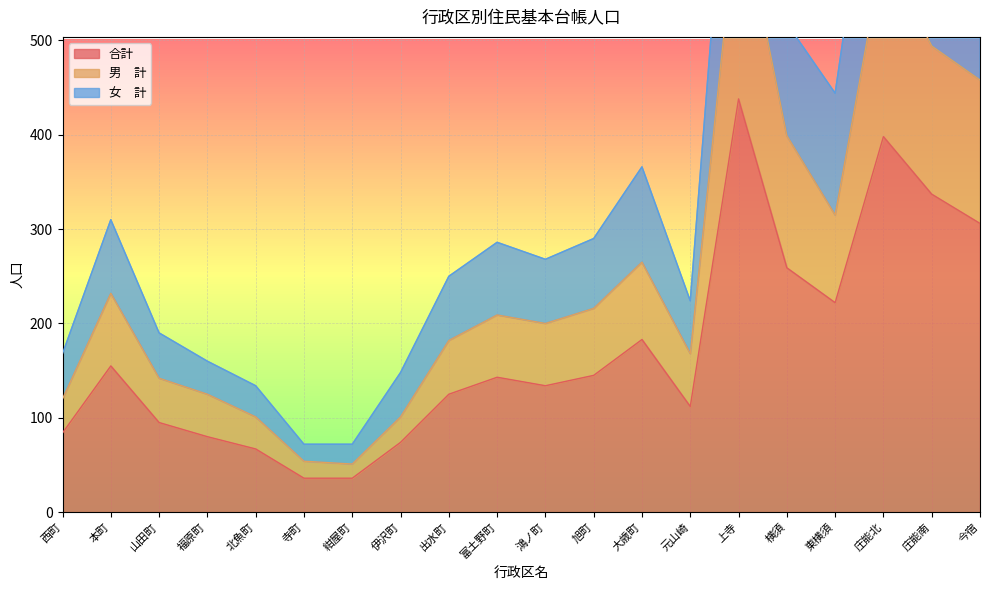

What is the value of the 合計 point at the 20th from the left?

306